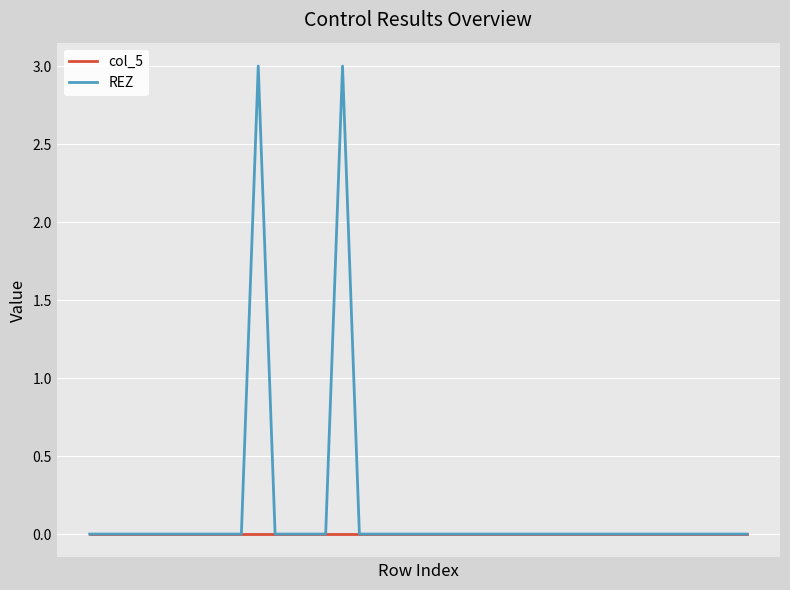

Count the number of data series in this chart.

2